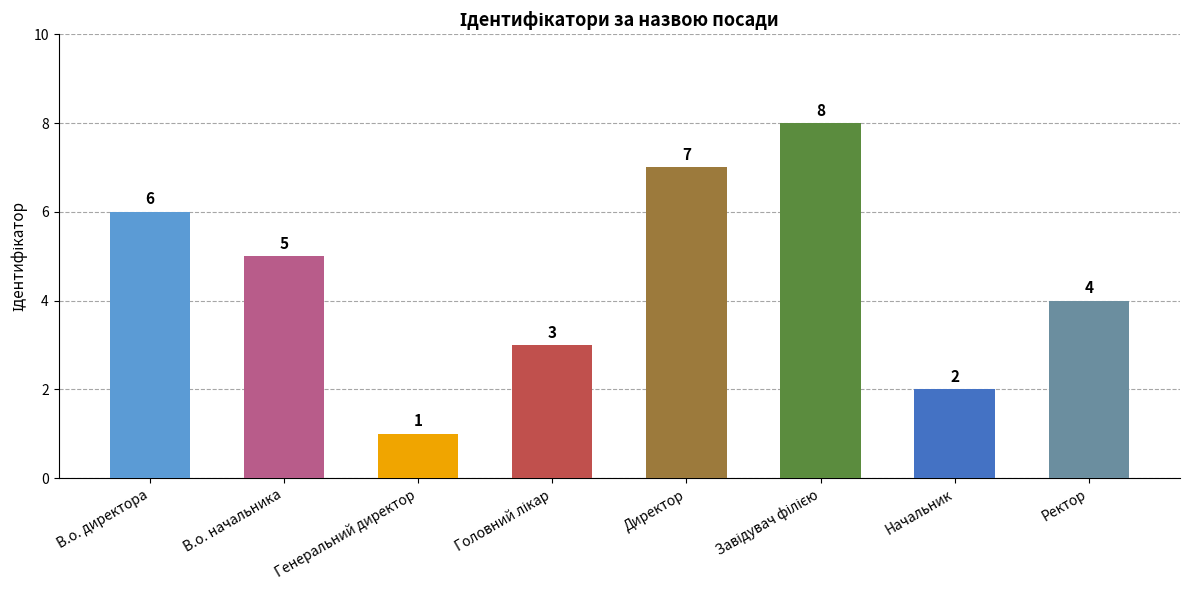

How many categories are shown in the chart?

8